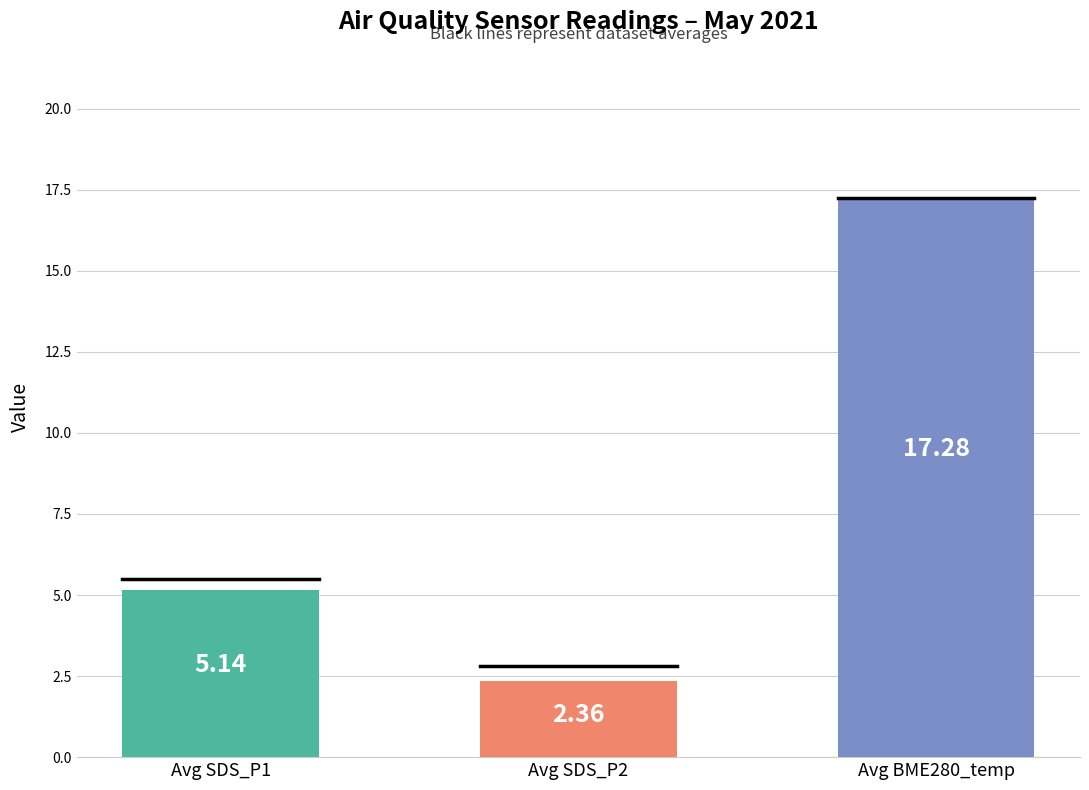

What is the change in value from Avg SDS_P1 to Avg SDS_P2?

-2.8